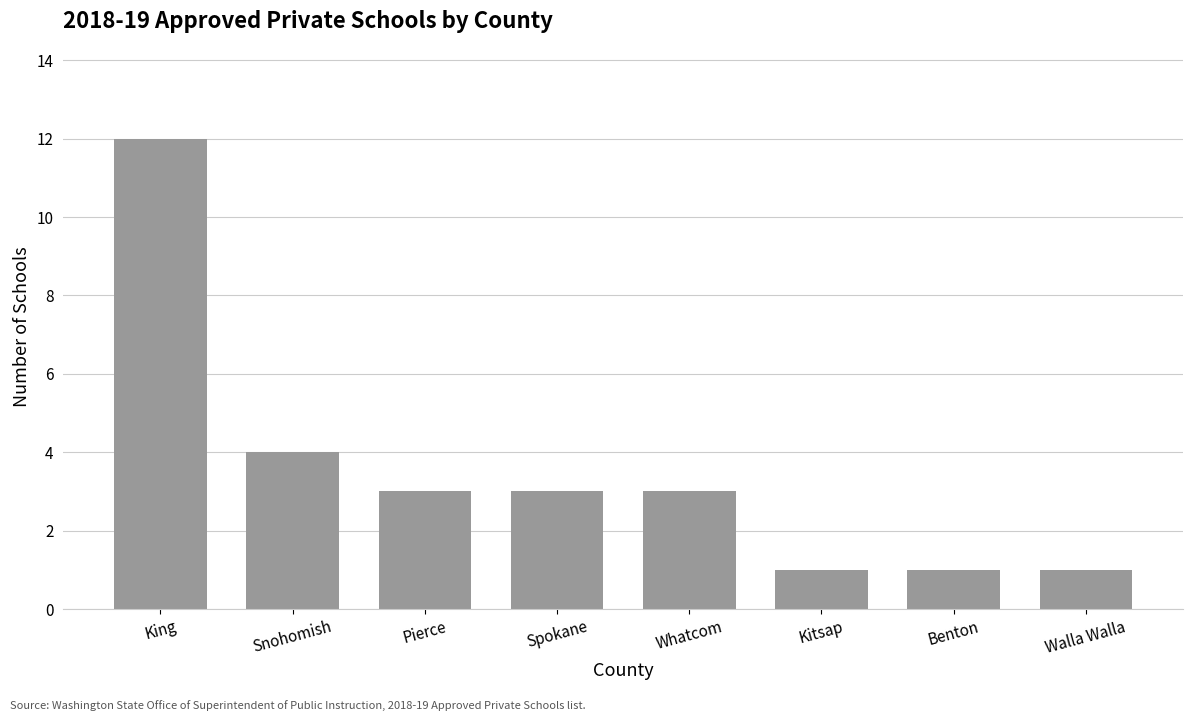

True or false: the data shows 7 at Snohomish.

False